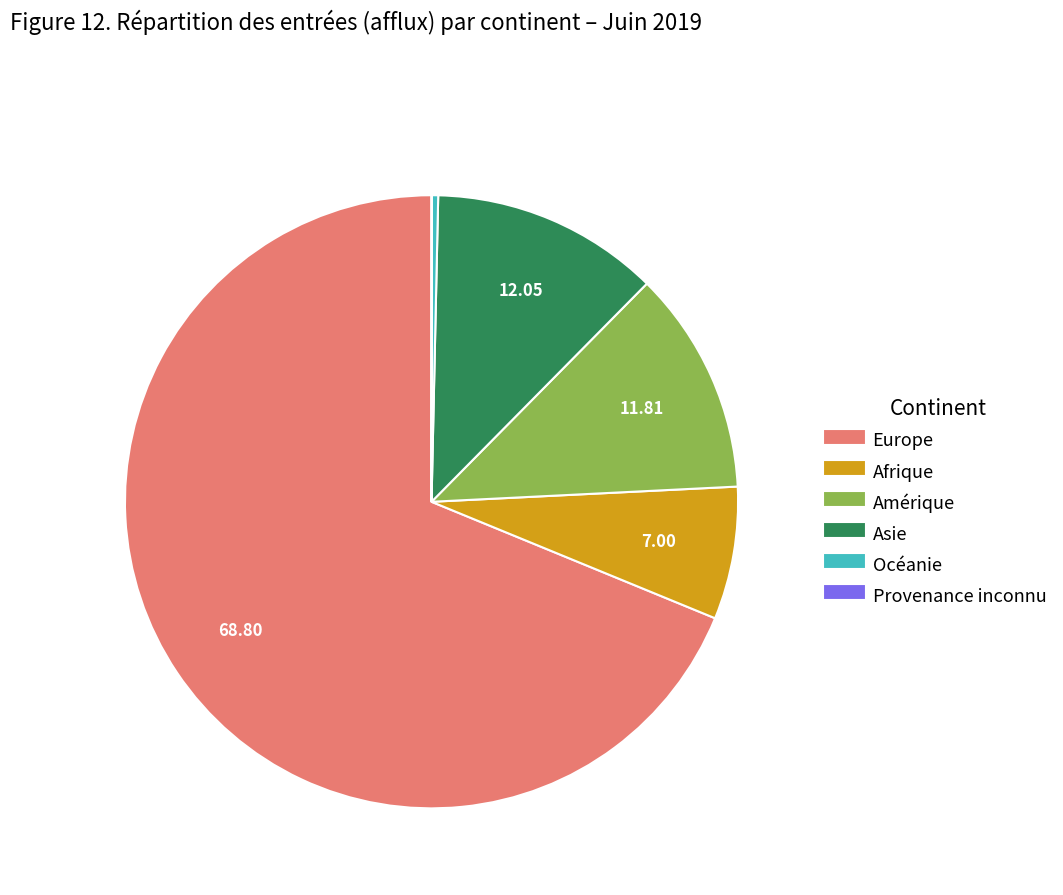

What is the largest slice in the pie chart?

Europe